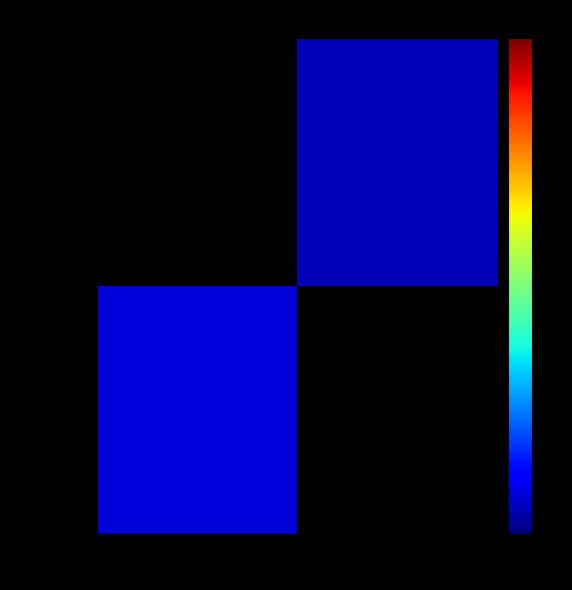

Reading right to left, transcribe all the data shown in this chart.

36b60607…: 0	3
cb1e6a21…: 2	0